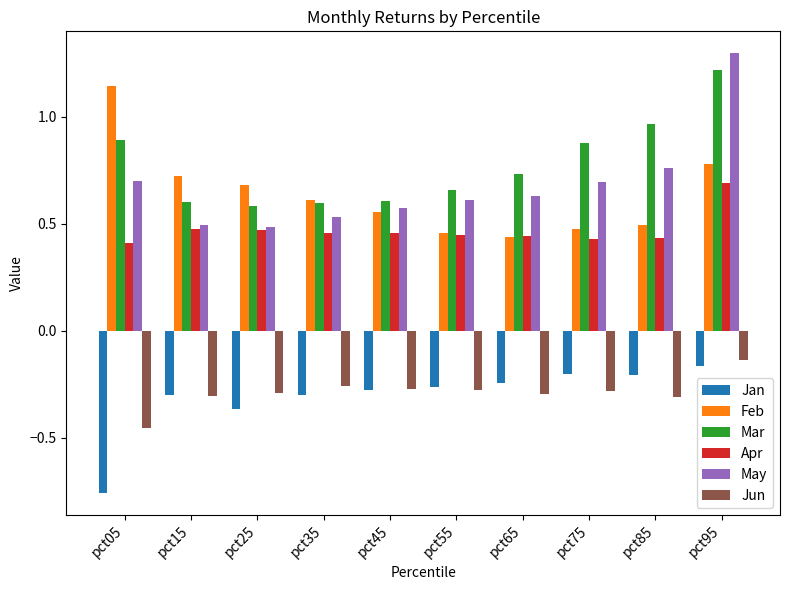

How many bars are there in each group?

6